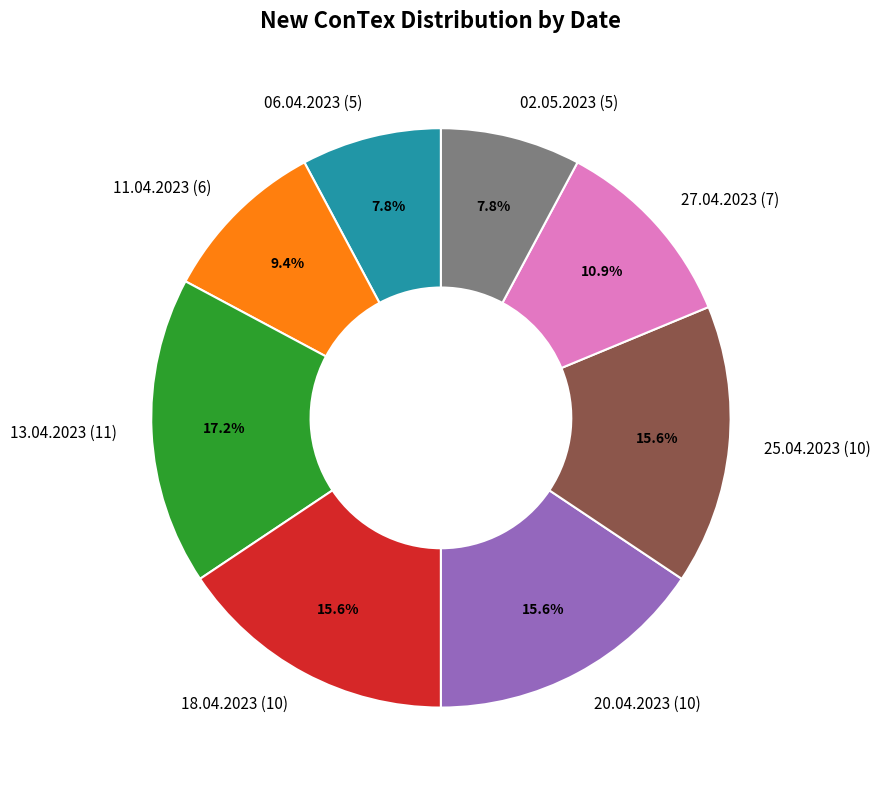

Which slice is the largest?

13.04.2023